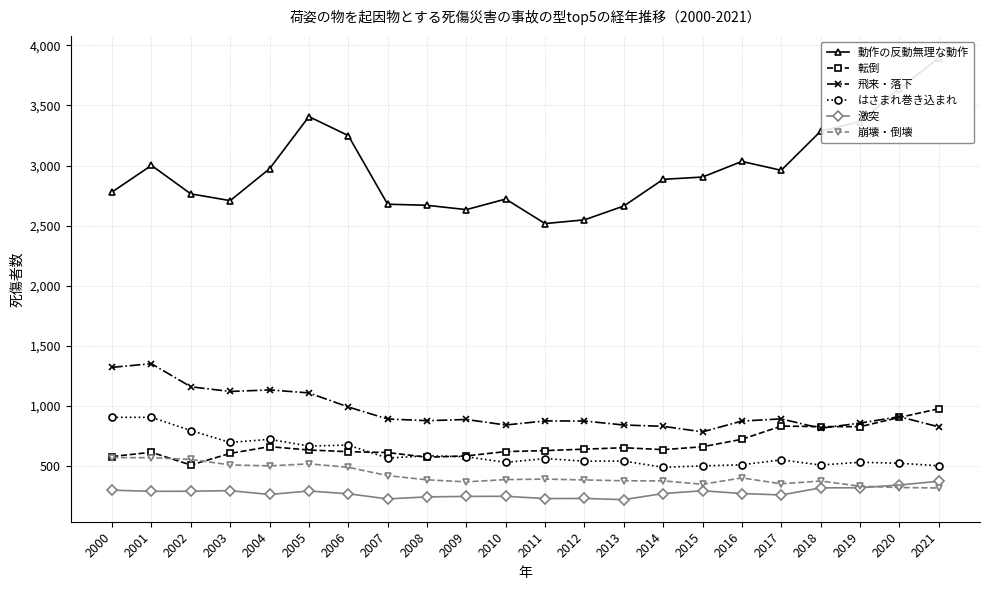

How many interior local valleys does the 動作の反動無理な動作 series have?

4